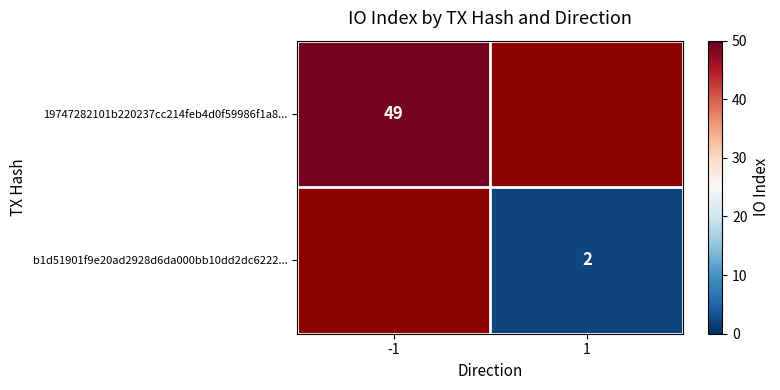

Is it true that b1d51901f9e20ad2928d6da000bb10dd2dc6222... equals 3 at 1?

False